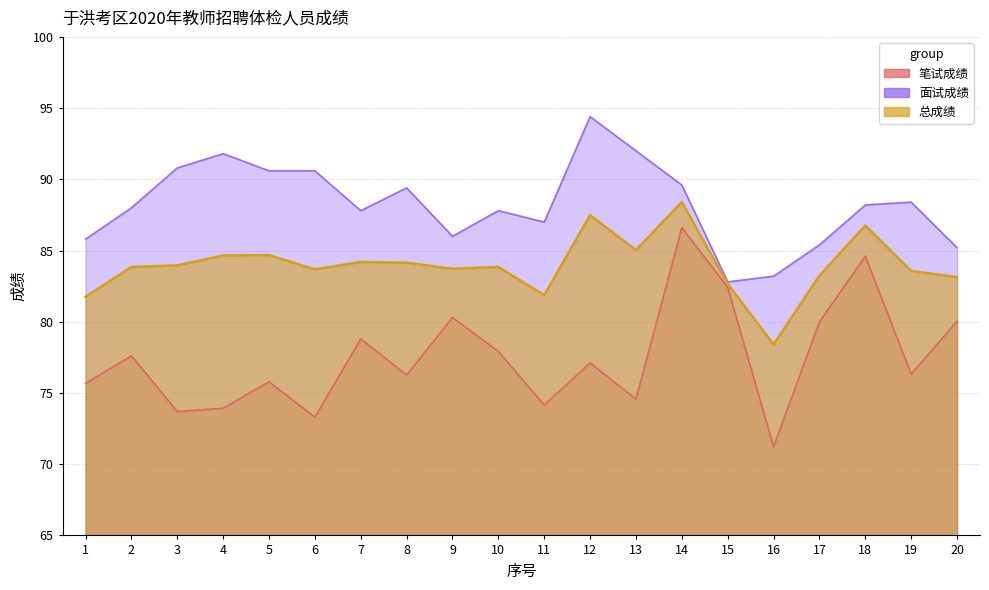

Reading left to right, what are all the values shown in this chart?

笔试成绩: 75.7	77.6	73.7	73.9	75.8	73.3	78.8	76.3	80.3	77.9	74.2	77.1	74.6	86.6	82.4	71.2	80.0	84.6	76.3	80.0
面试成绩: 85.8	88.0	90.8	91.8	90.6	90.6	87.8	89.4	86.0	87.8	87.0	94.4	92.0	89.6	82.8	83.2	85.4	88.2	88.4	85.2
总成绩: 81.7	83.8	84.0	84.7	84.7	83.7	84.2	84.1	83.7	83.8	81.9	87.5	85.0	88.4	82.6	78.4	83.2	86.8	83.6	83.1